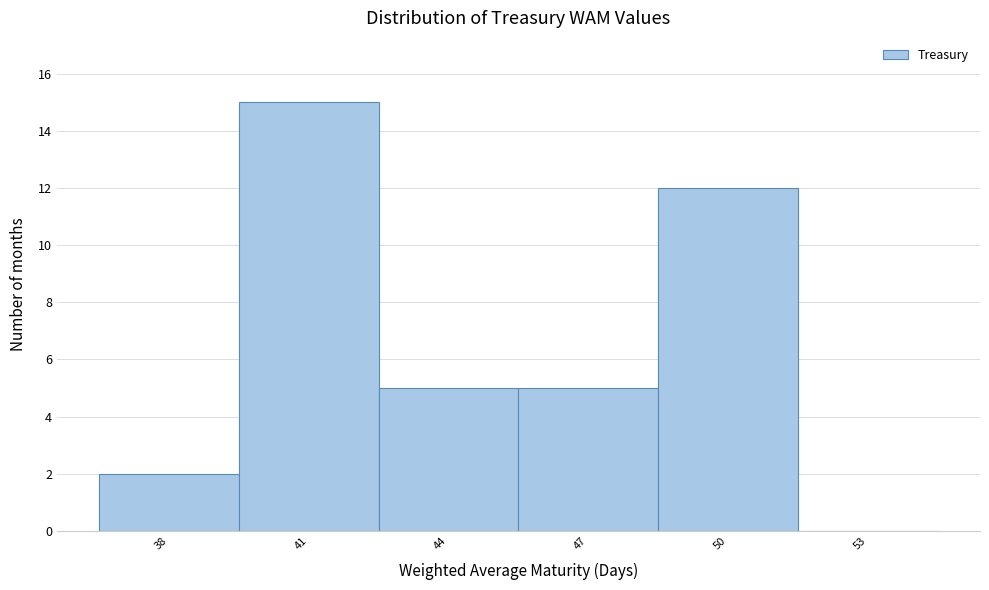

Reading left to right, transcribe all the data shown in this chart.

38=2	41=15	44=5	47=5	50=12	53=0